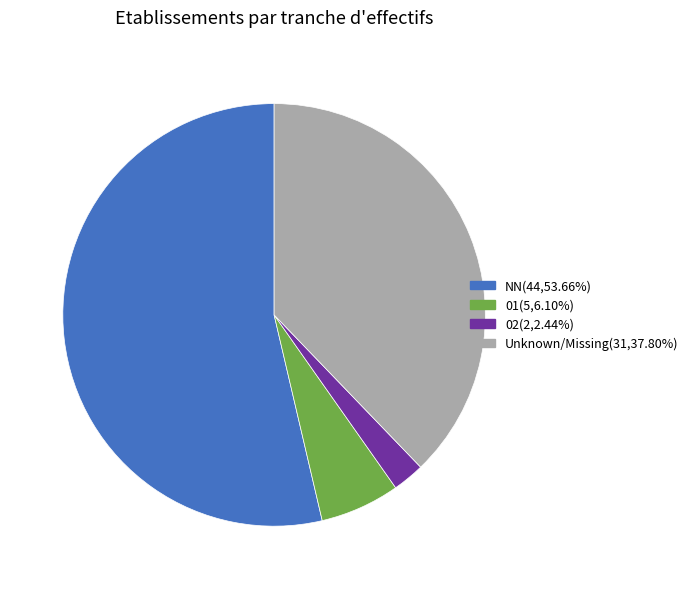

Is there any slice that represents more than half of the pie?

Yes